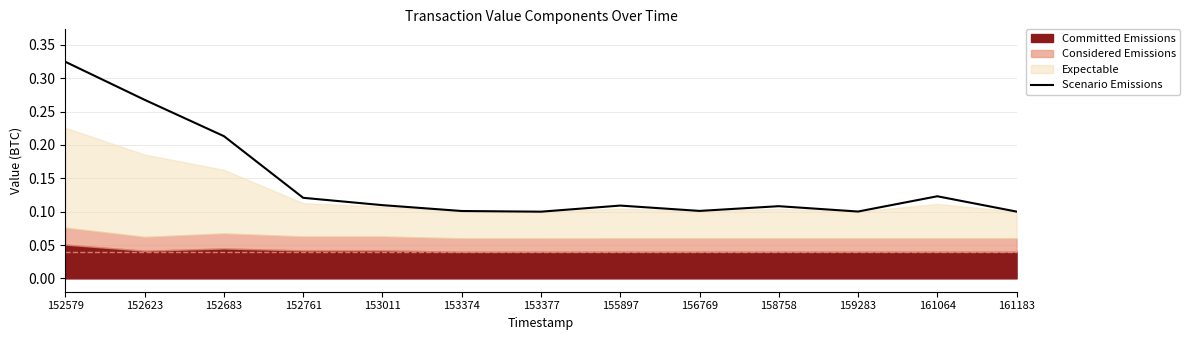

At which category does the data reach its first local valley?

153377